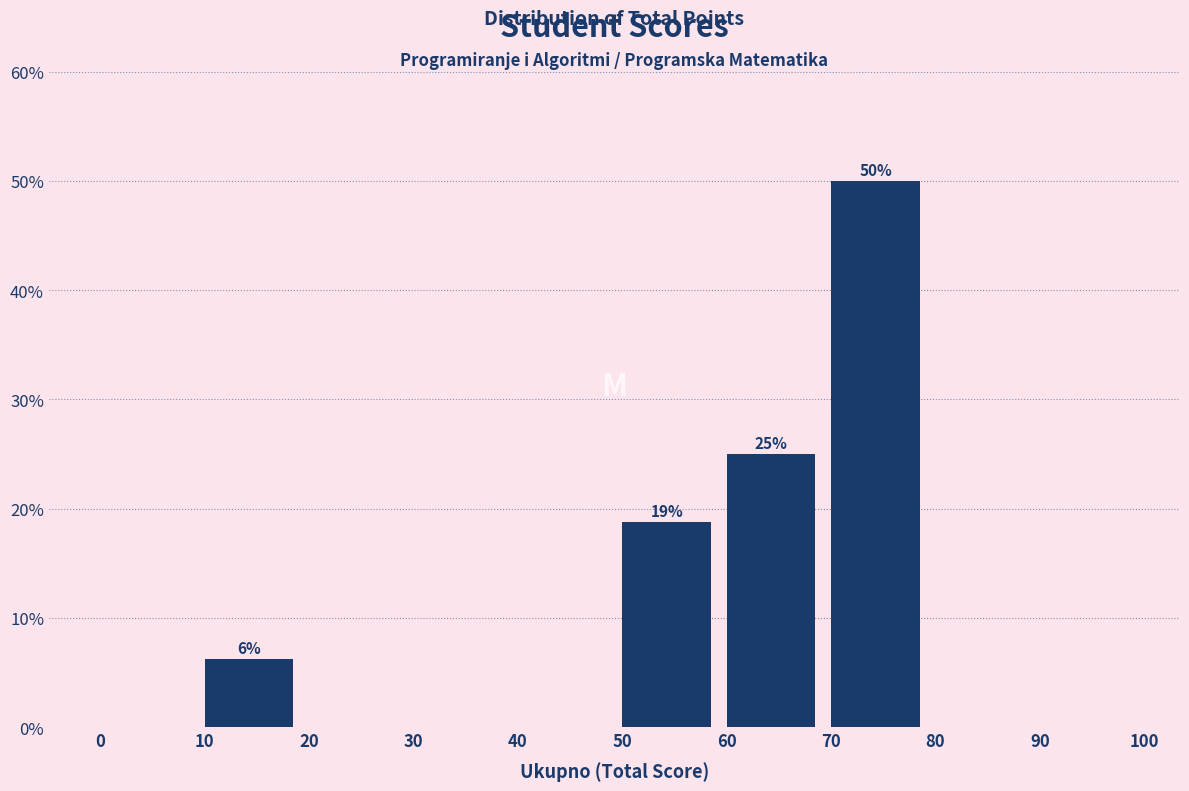

Which range on the x-axis has the tallest bar?

70 to 80